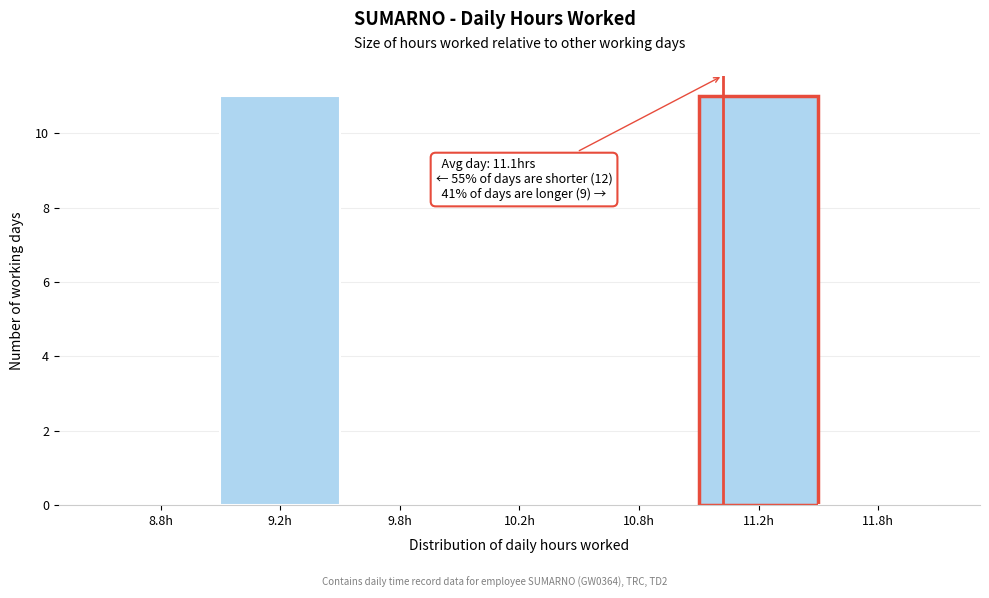

Reading left to right, transcribe all the data shown in this chart.

8.8h=0	9.2h=11	9.8h=0	10.2h=0	10.8h=0	11.2h=11	11.8h=0